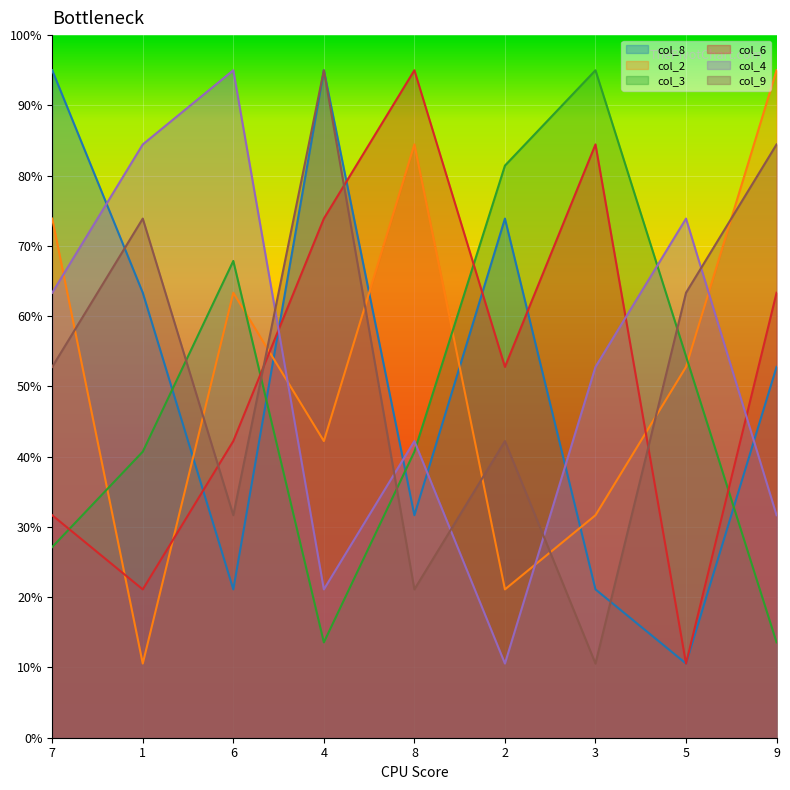

Reading right to left, what are all the values shown in this chart?

col_8: 9=5.3	5=1.1	3=2.1	2=7.4	8=3.2	4=9.5	6=2.1	1=6.3	7=9.5
col_2: 9=9.5	5=5.3	3=3.2	2=2.1	8=8.4	4=4.2	6=6.3	1=1.1	7=7.4
col_3: 9=1.4	5=5.4	3=9.5	2=8.1	8=4.1	4=1.4	6=6.8	1=4.1	7=2.7
col_6: 9=6.3	5=1.1	3=8.4	2=5.3	8=9.5	4=7.4	6=4.2	1=2.1	7=3.2
col_4: 9=3.2	5=7.4	3=5.3	2=1.1	8=4.2	4=2.1	6=9.5	1=8.4	7=6.3
col_9: 9=8.4	5=6.3	3=1.1	2=4.2	8=2.1	4=9.5	6=3.2	1=7.4	7=5.3